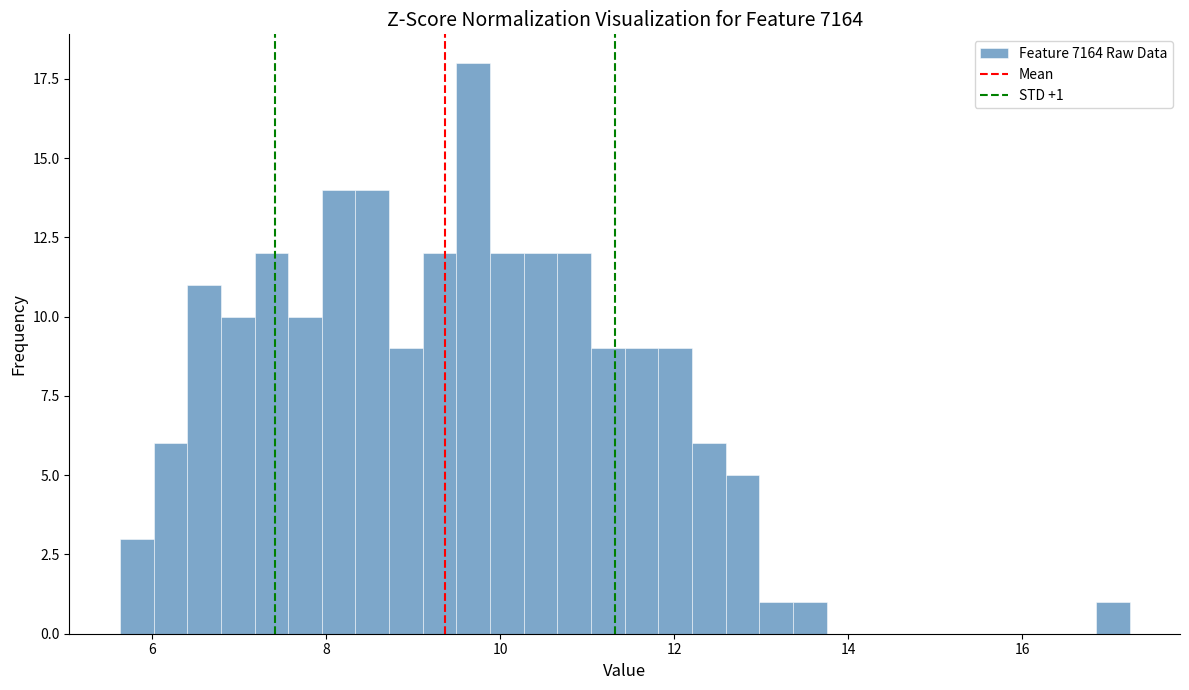

Read against the x-axis, roughly where is the centre of the tallest bar?

9.6